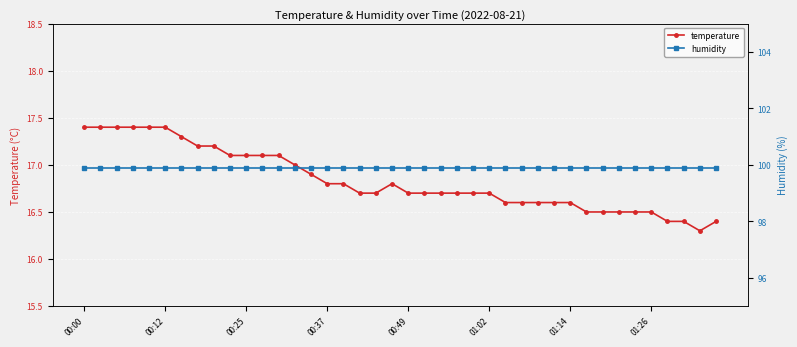

True or false: temperature and humidity intersect in this chart.

False